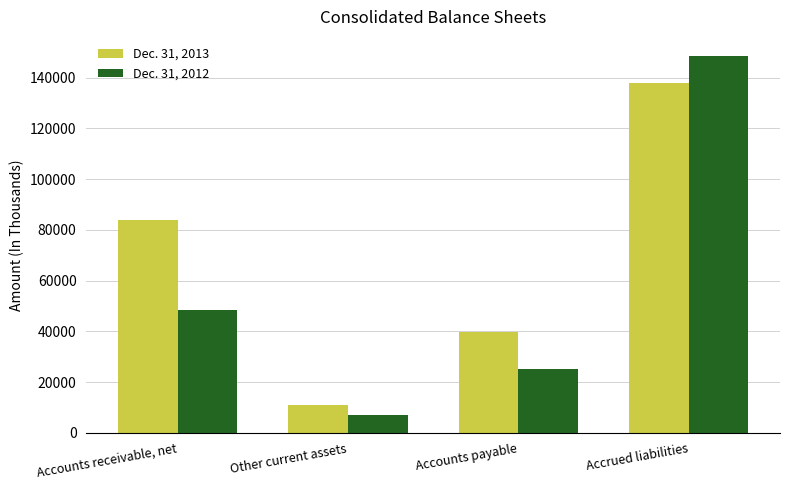

Is the value of Dec. 31, 2013 at Accrued liabilities greater than the value of Dec. 31, 2012 at Accrued liabilities?

No